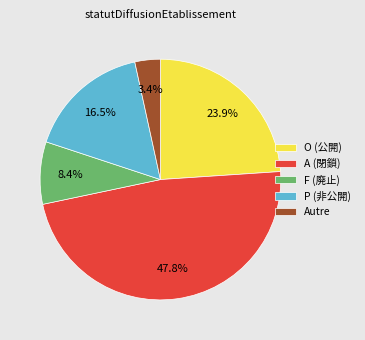

What percentage is NOT represented by P (非公開)?

83.5%